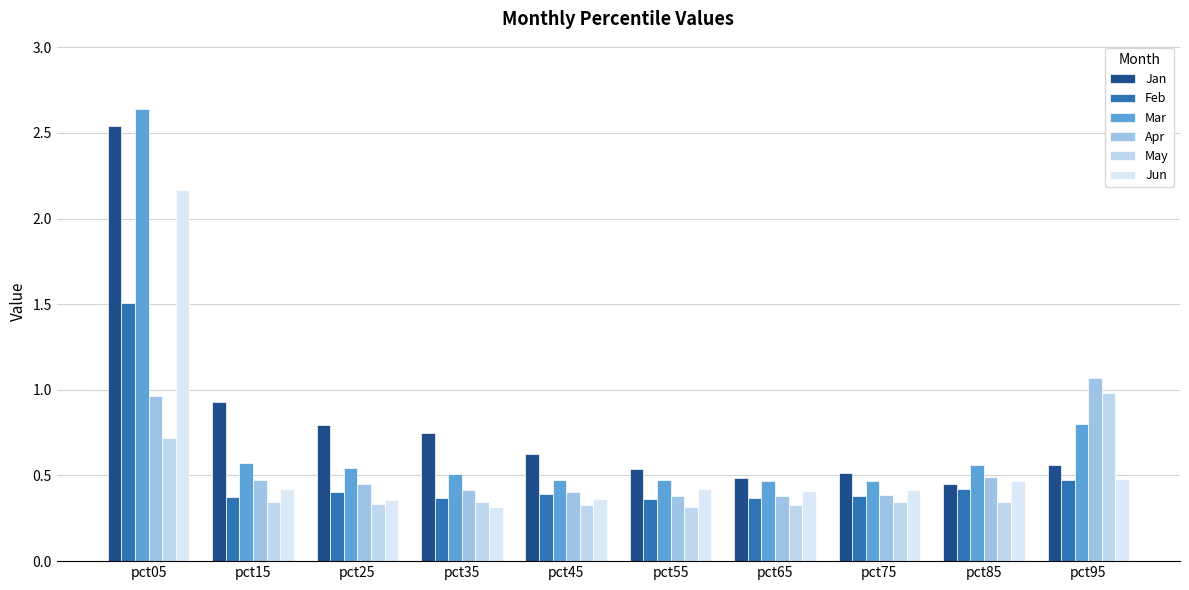

Is it true that Apr equals 0.8 at pct25?

False